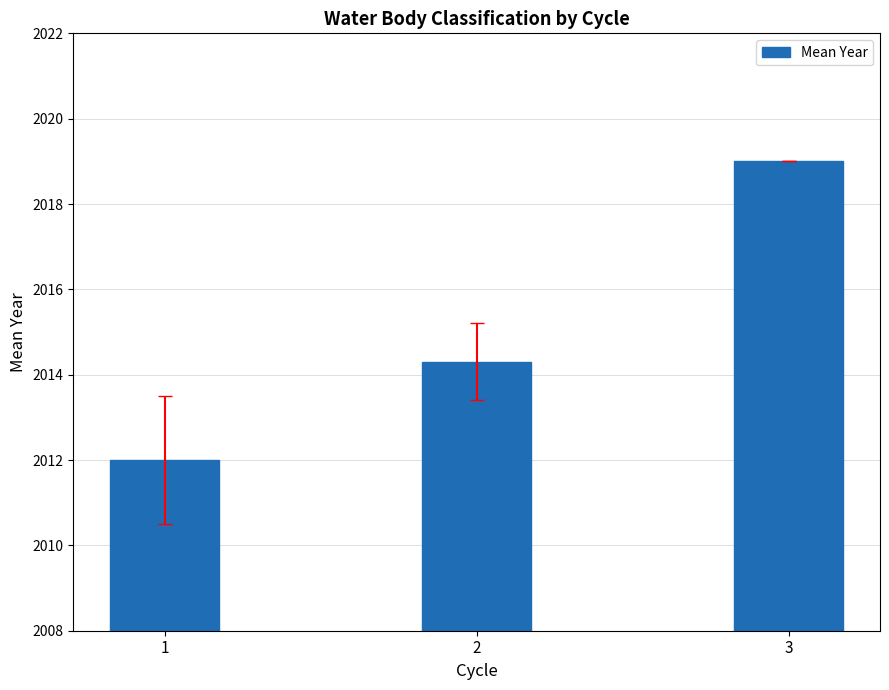

Are the bars grouped side by side (vs. stacked)?

No